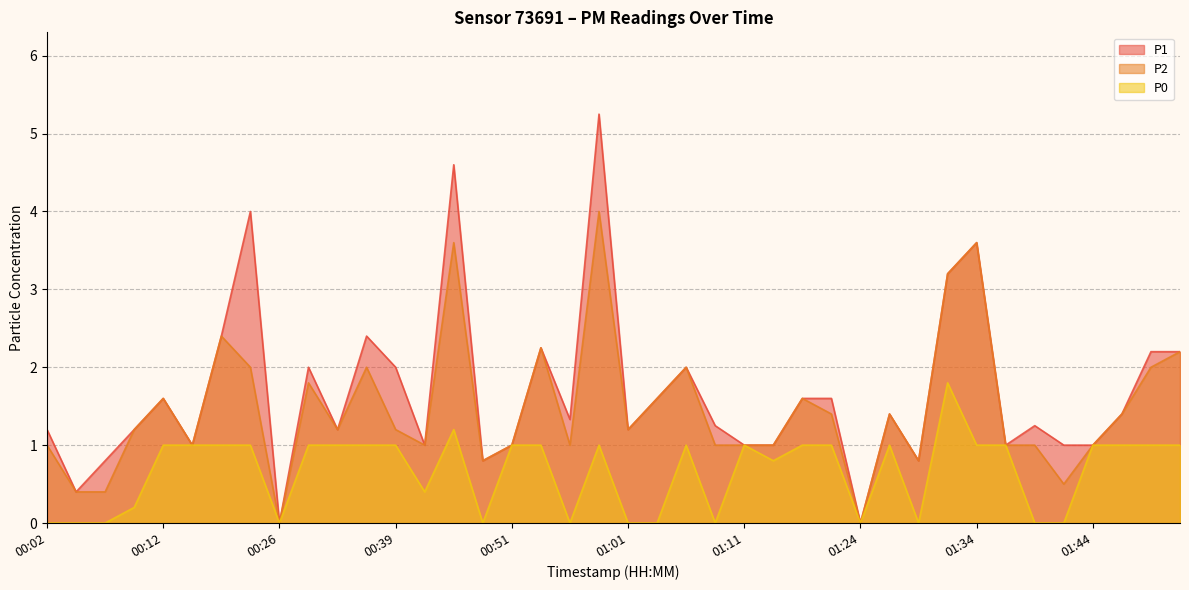

What is the greatest value displayed?

5.2